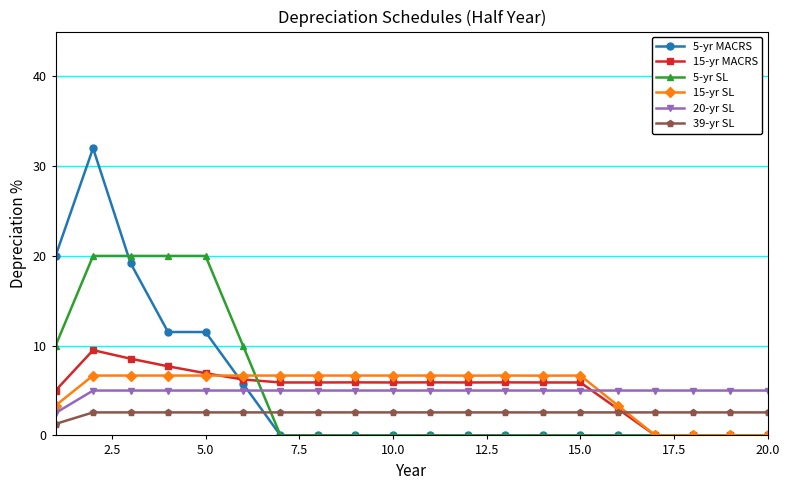

What is the minimum value for 20-yr SL?

2.5